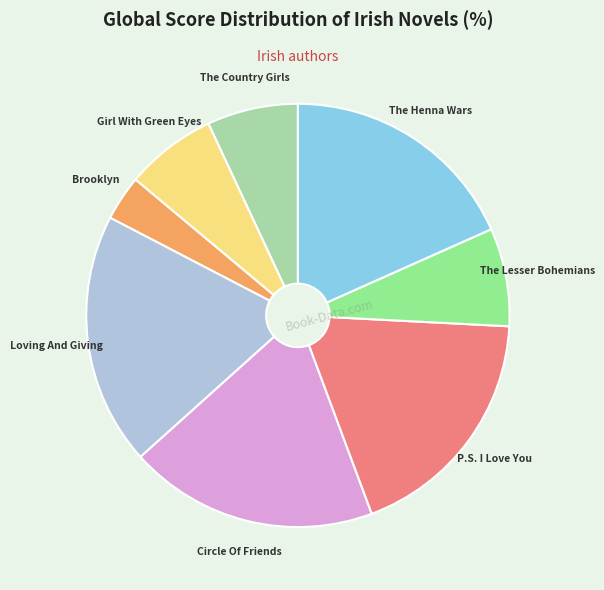

Does Loving And Giving account for over 50% of the chart?

No